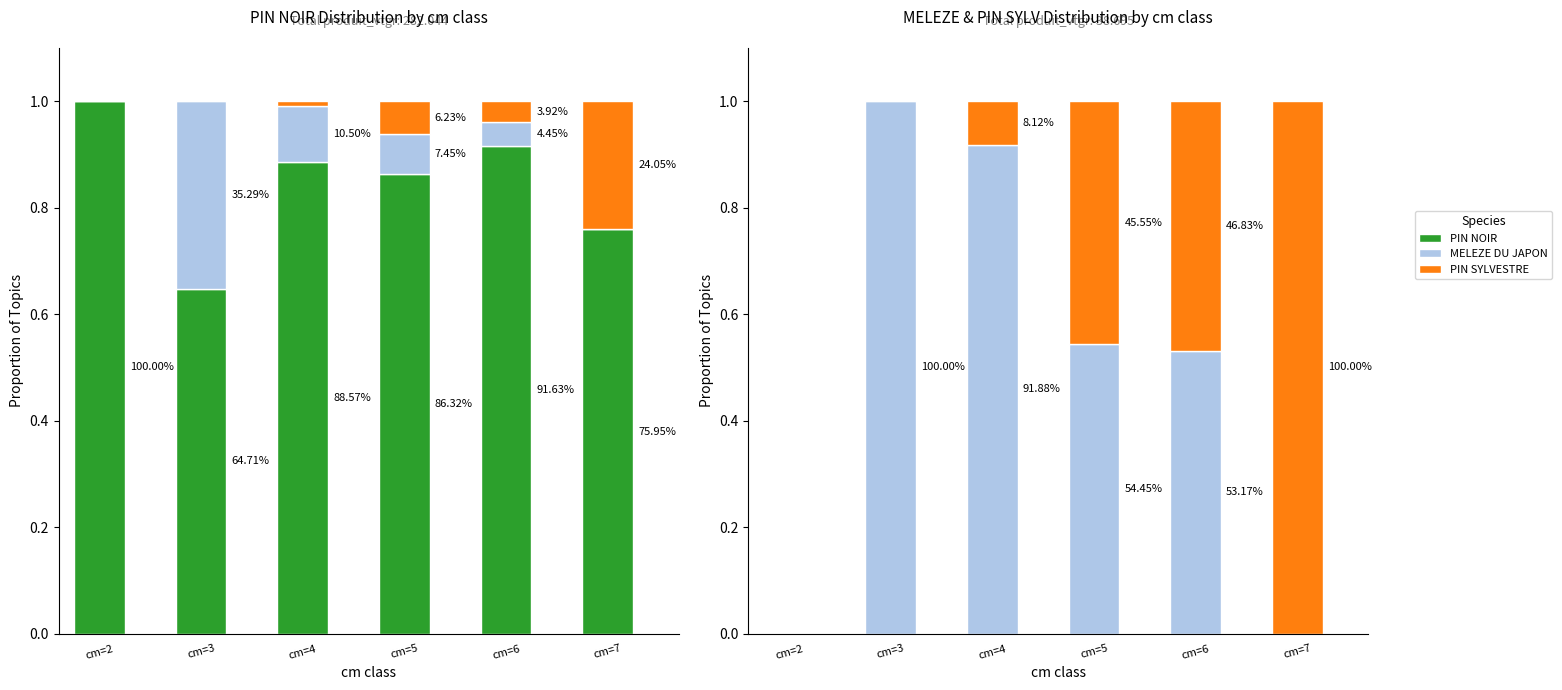

Between cm=3 and cm=7, which series saw the biggest shift?

MELEZE DU JAPON